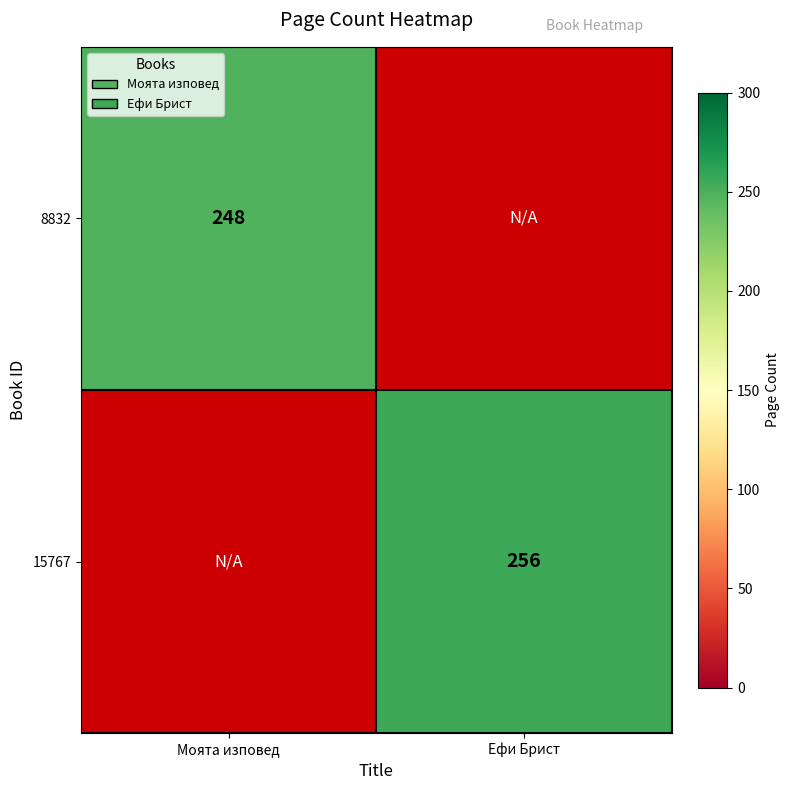

The 8832 series shows 128.1 at Моята изповед. True or false?

False